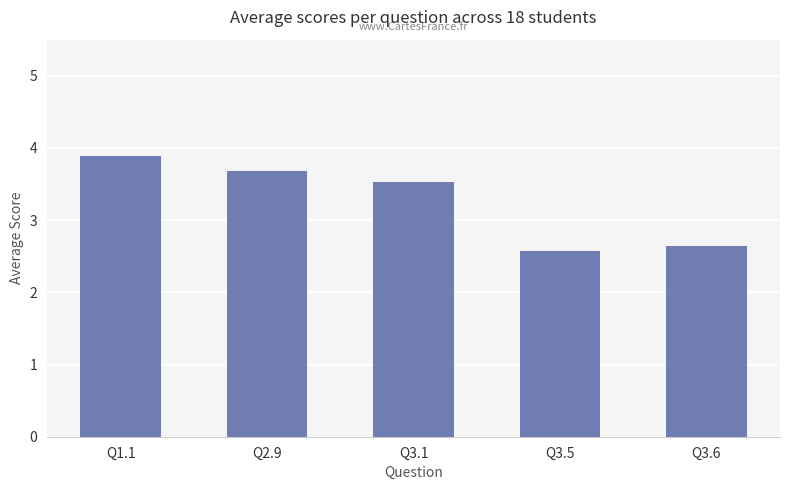

What is the label of the 3rd bar from the right?

Q3.1